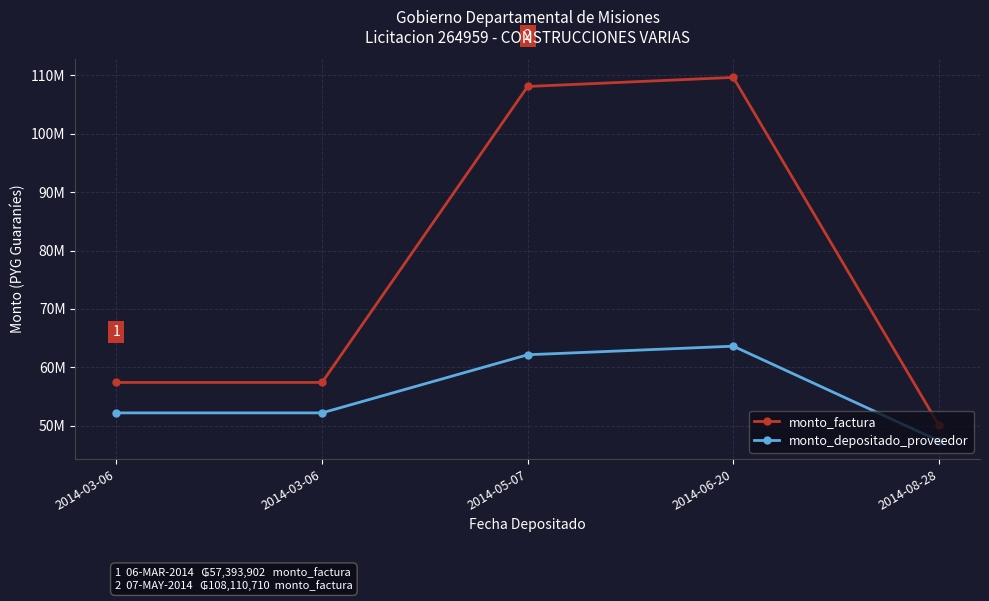

Where is the first local maximum for monto_depositado_proveedor?

2014-06-20